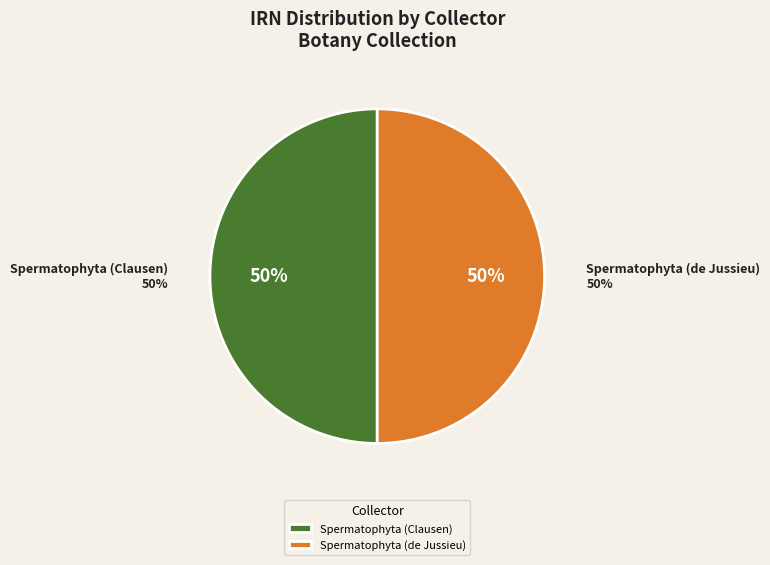

Which category accounts for the majority?

Spermatophyta (de Jussieu)